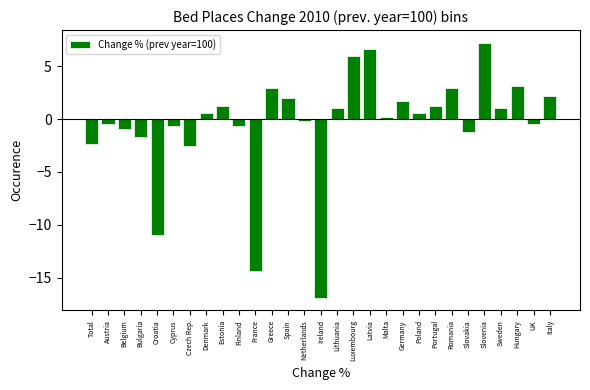

True or false: the data shows -1.2 at Slovakia.

True